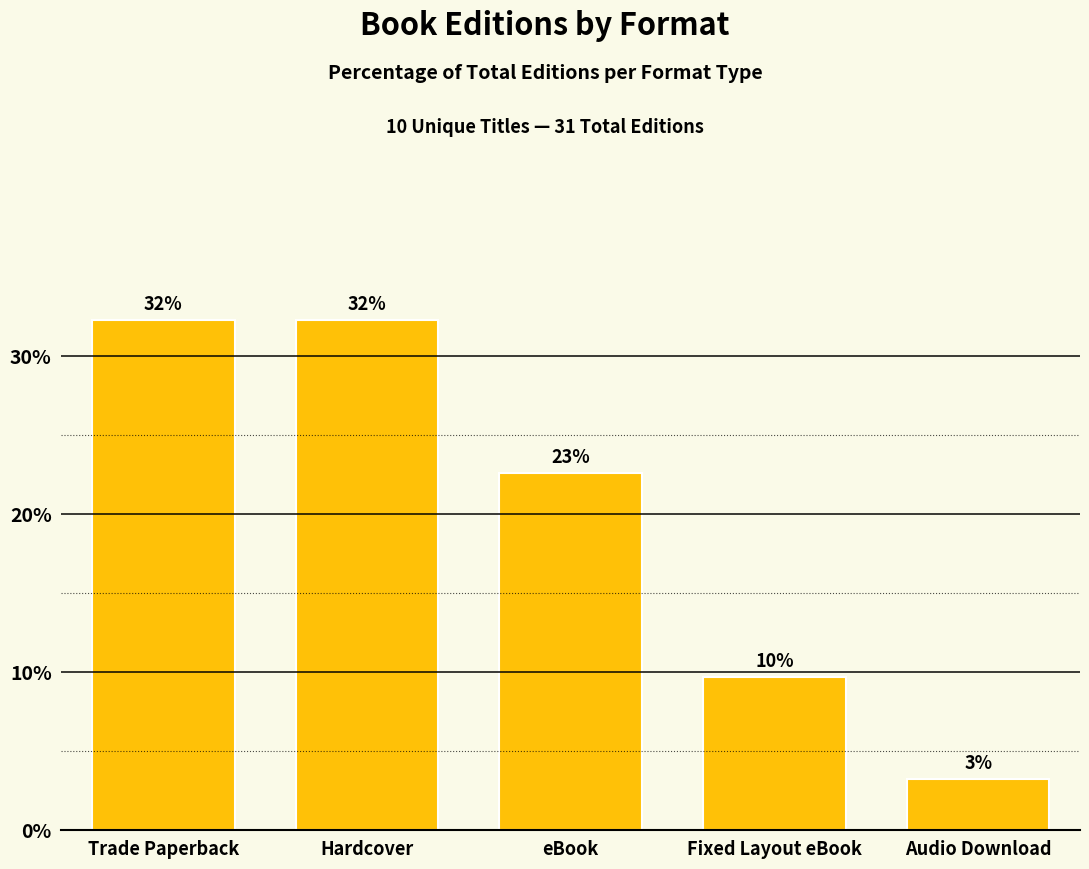

Does the chart contain any negative values?

No